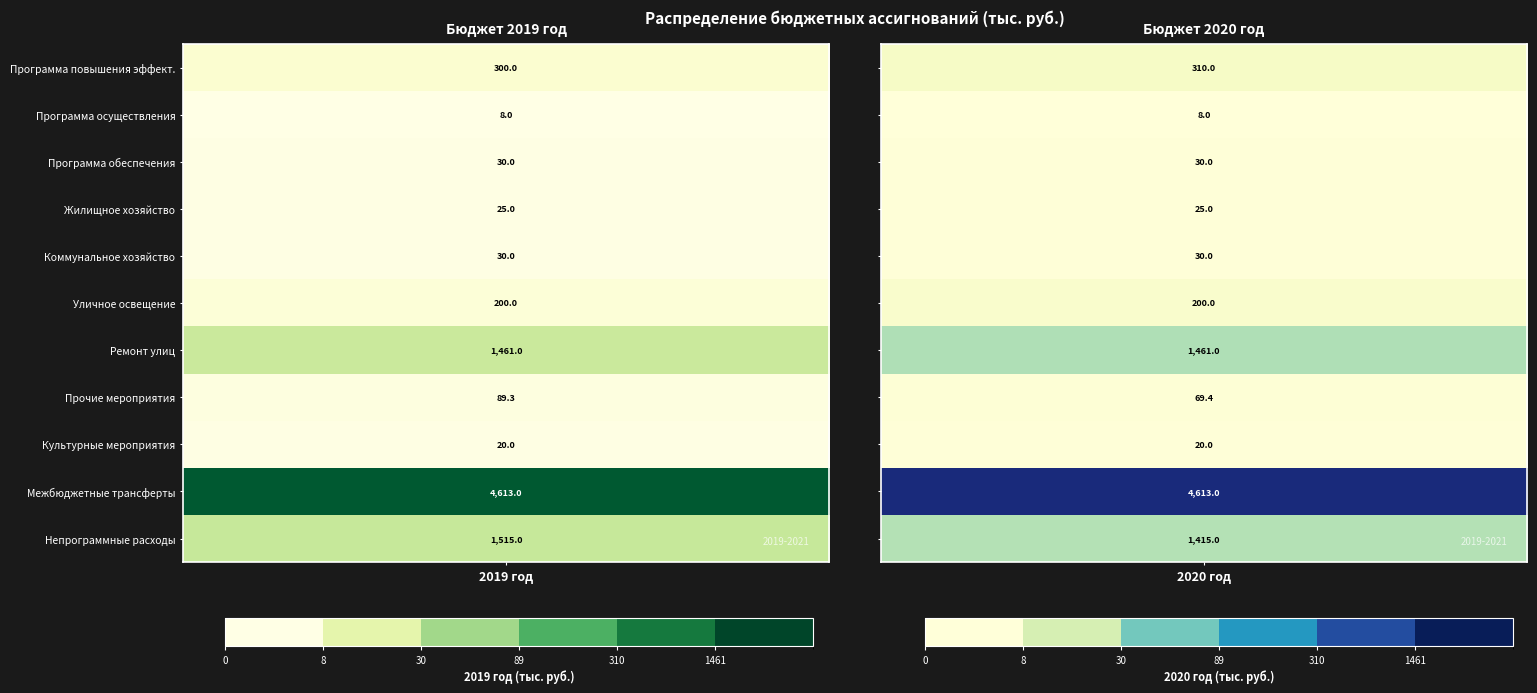

What is the sum of all Жилищное хозяйство values?

50.0